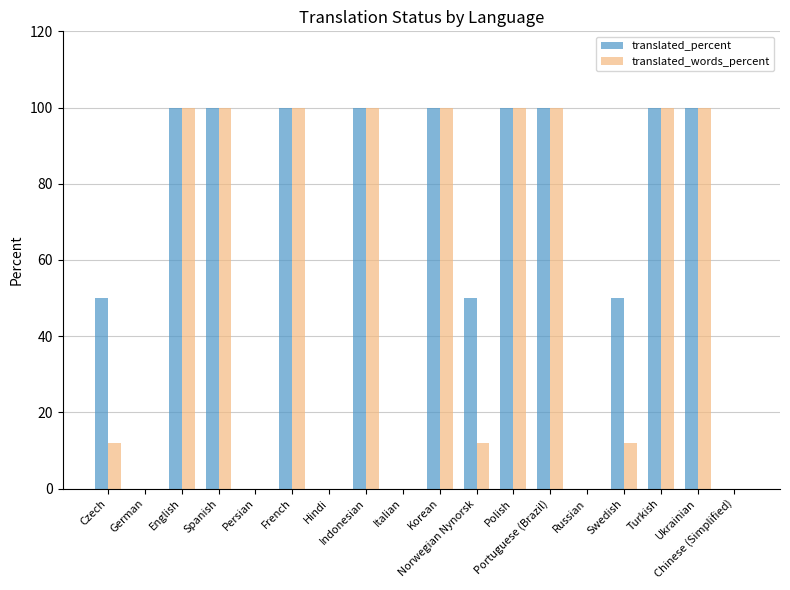

Reading left to right, extract all data points from this chart.

translated_percent: Czech=50	German=0	English=100	Spanish=100	Persian=0	French=100	Hindi=0	Indonesian=100	Italian=0	Korean=100	Norwegian Nynorsk=50	Polish=100	Portuguese (Brazil)=100	Russian=0	Swedish=50	Turkish=100	Ukrainian=100	Chinese (Simplified)=0
translated_words_percent: Czech=12	German=0	English=100	Spanish=100	Persian=0	French=100	Hindi=0	Indonesian=100	Italian=0	Korean=100	Norwegian Nynorsk=12	Polish=100	Portuguese (Brazil)=100	Russian=0	Swedish=12	Turkish=100	Ukrainian=100	Chinese (Simplified)=0